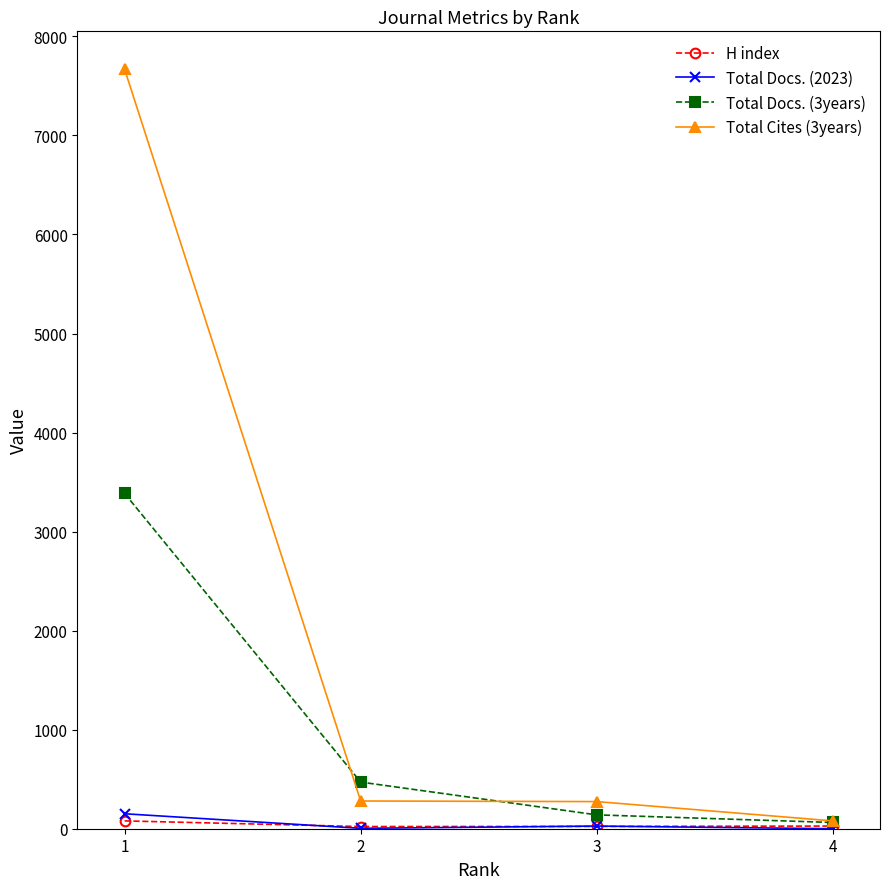

Which series has the widest spread of values?

Total Cites (3years)